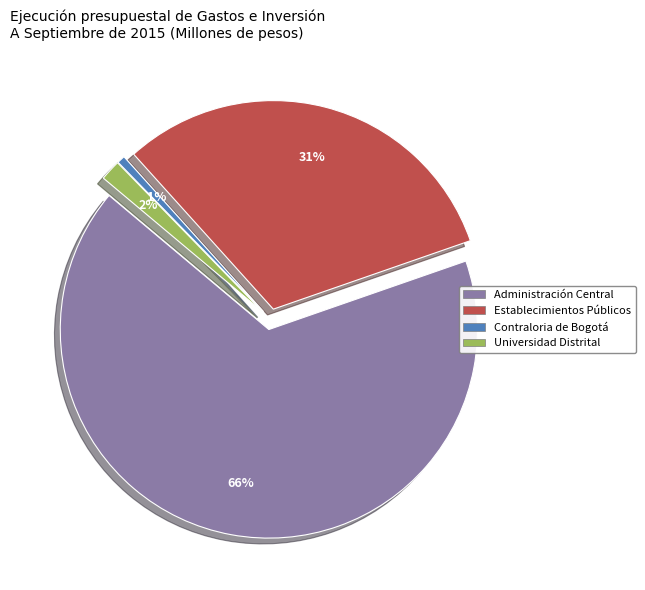

True or false: Administración Central accounts for 66% of the total.

True